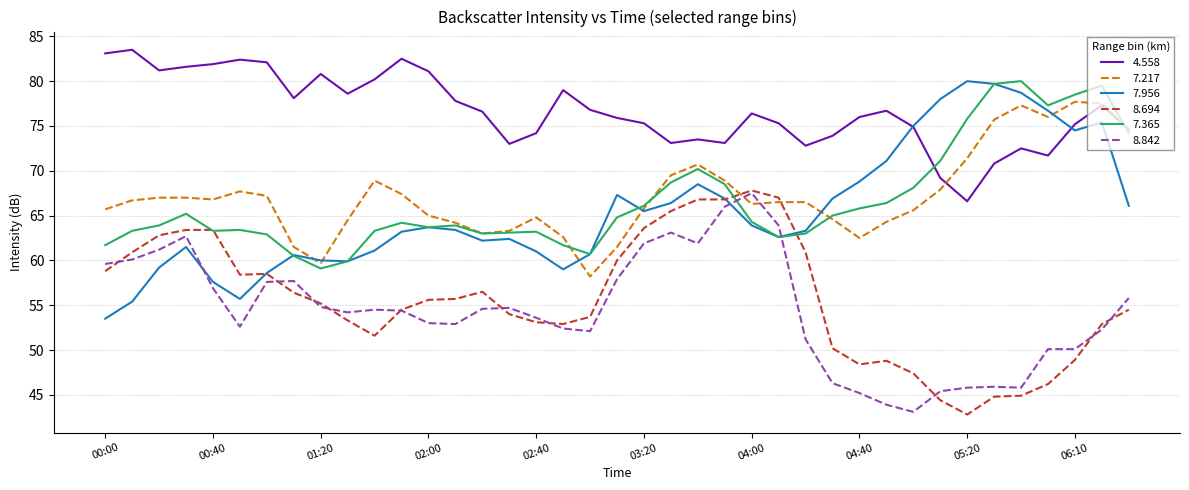

At how many categories does at least one series exceed 52?

39